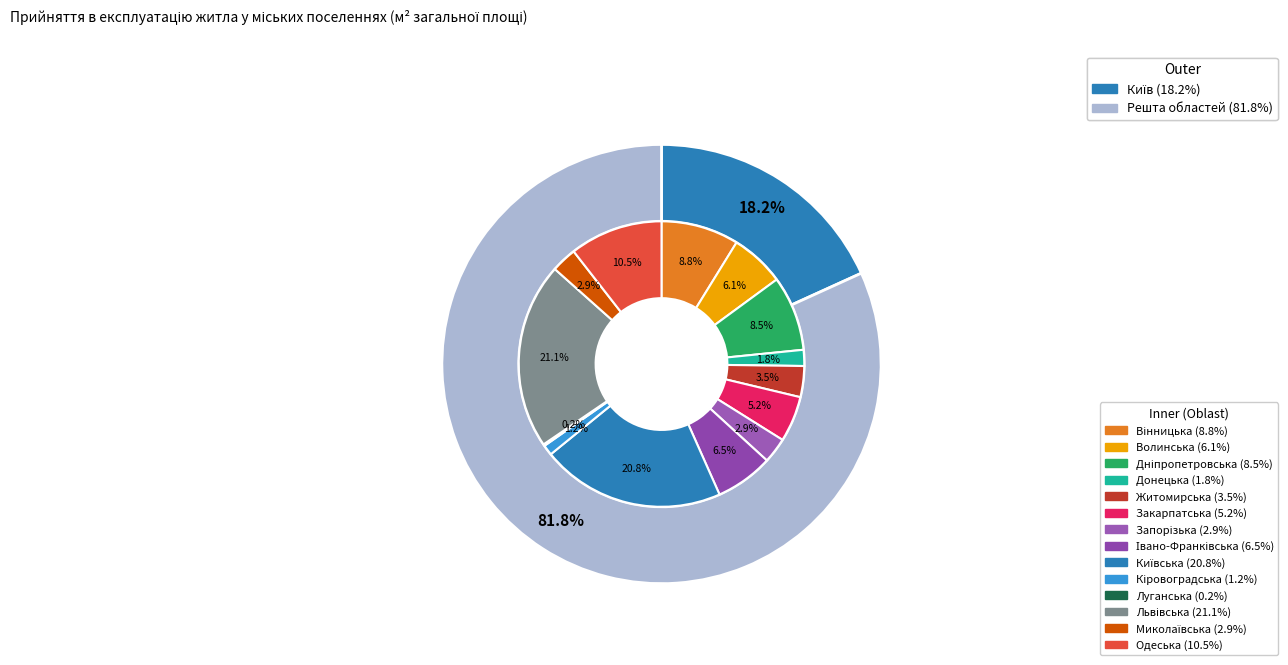

Is there a majority slice in this chart?

No